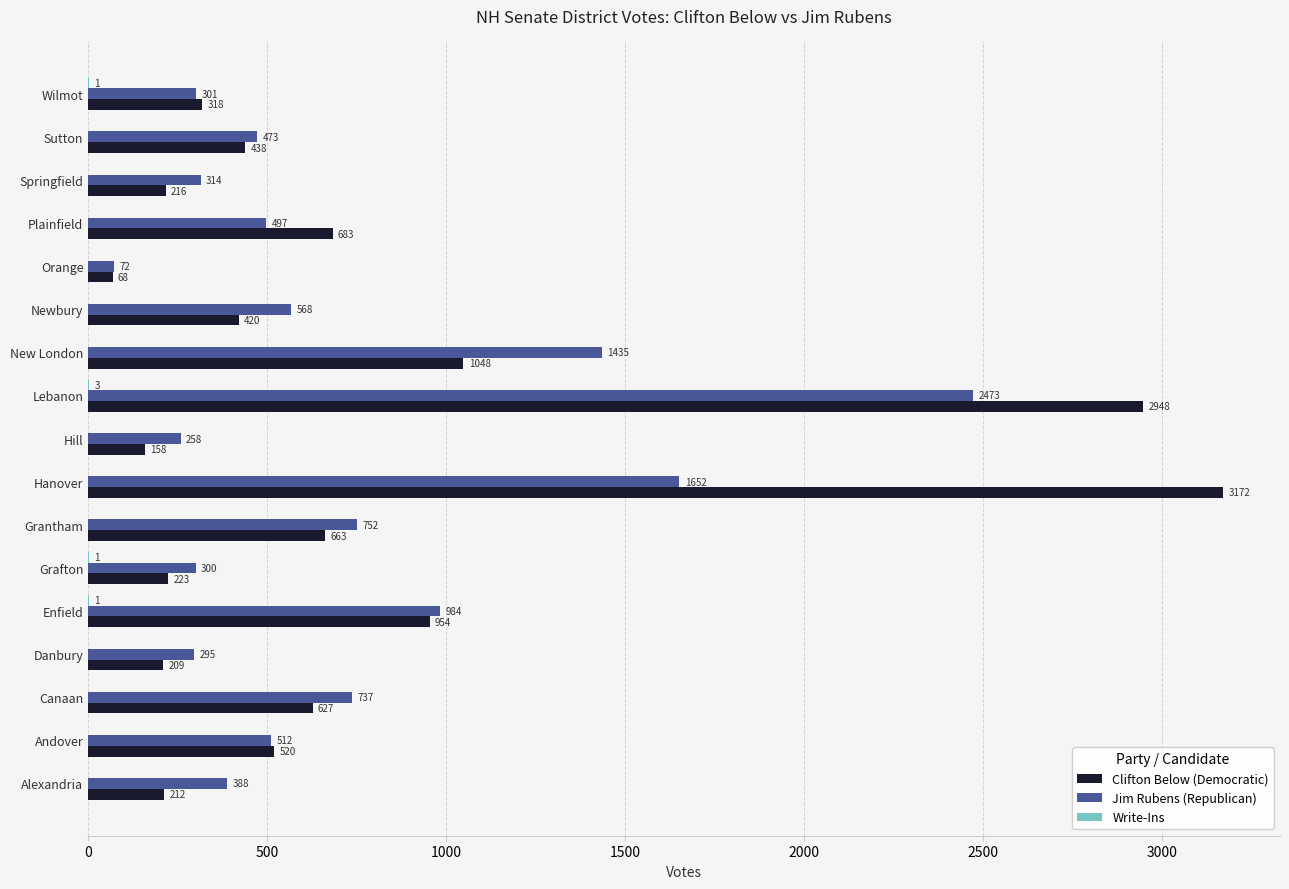

What is the sum of all Jim Rubens (Republican) values?

12011